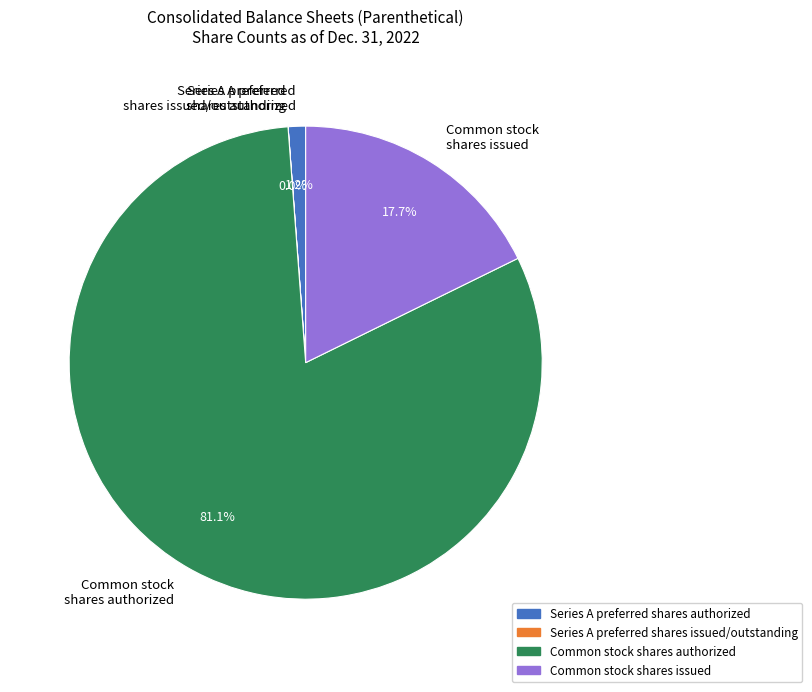

What percentage is the Series A preferred shares authorized slice, to the nearest percent?

1%